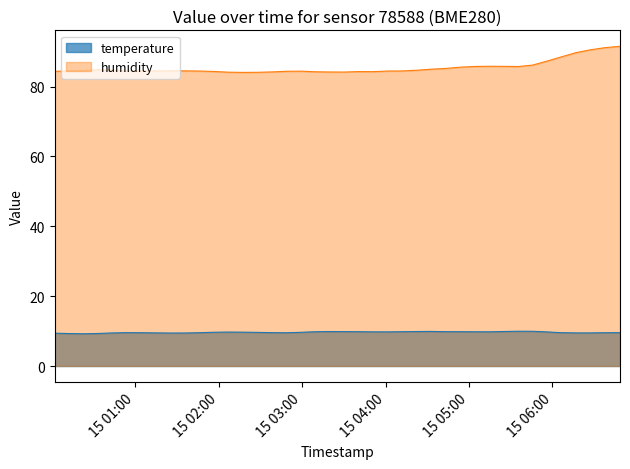

Does the chart have visible grid lines?

No